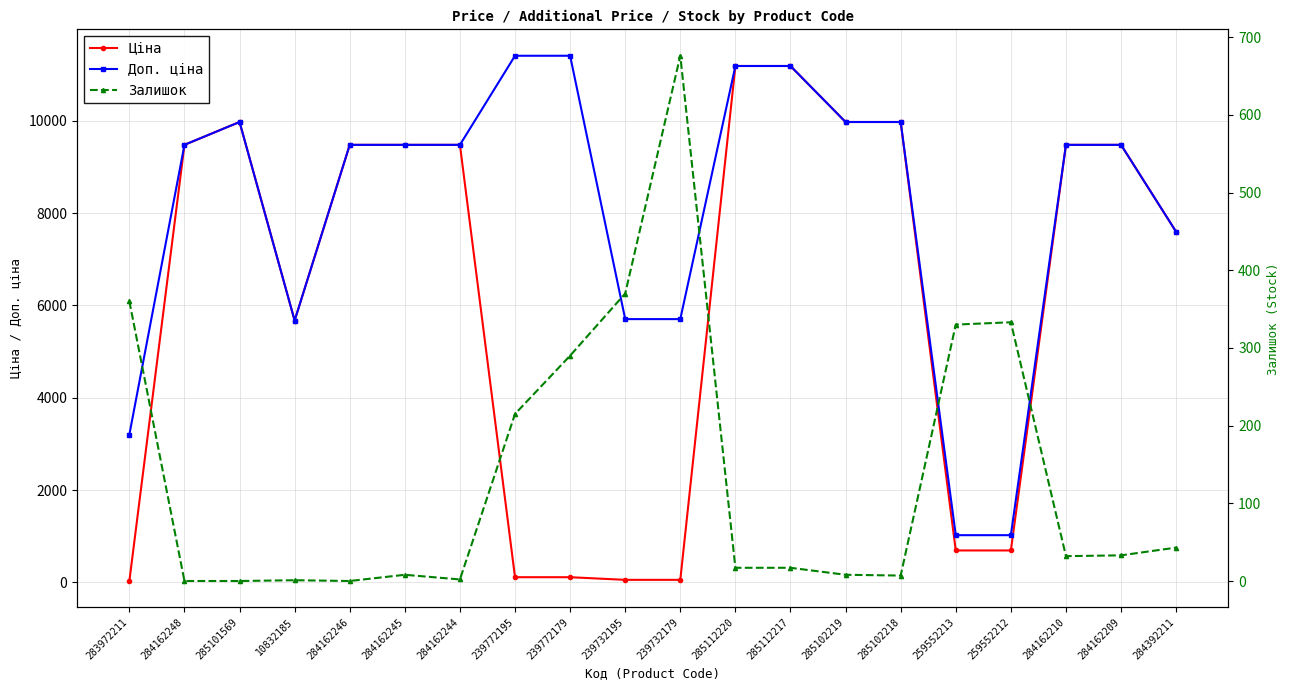

Where does the Доп. ціна series first go above 9480?

284162248